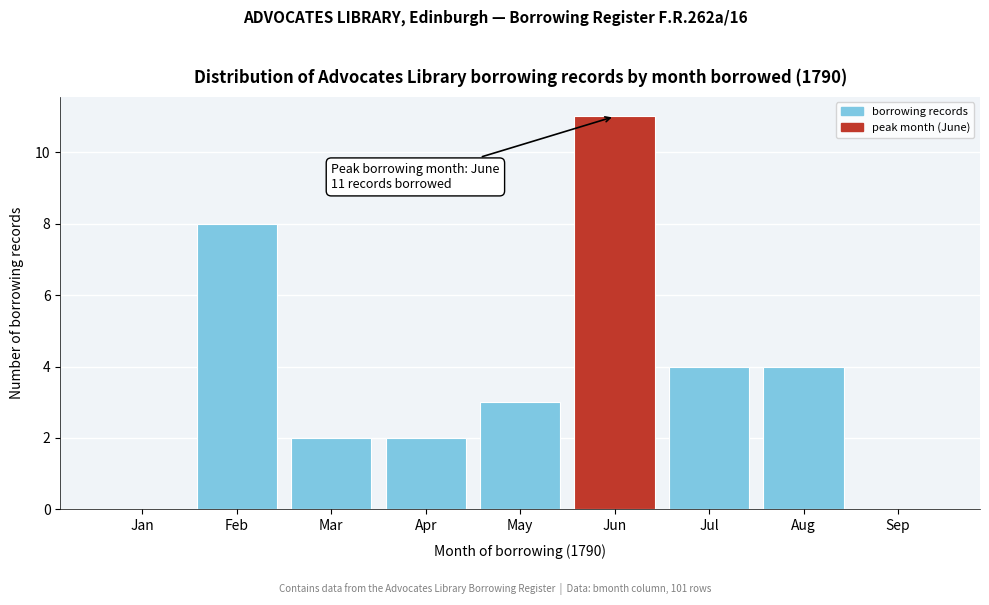

Reading right to left, what are all the values shown in this chart?

Sep=0	Aug=4	Jul=4	Jun=11	May=3	Apr=2	Mar=2	Feb=8	Jan=0